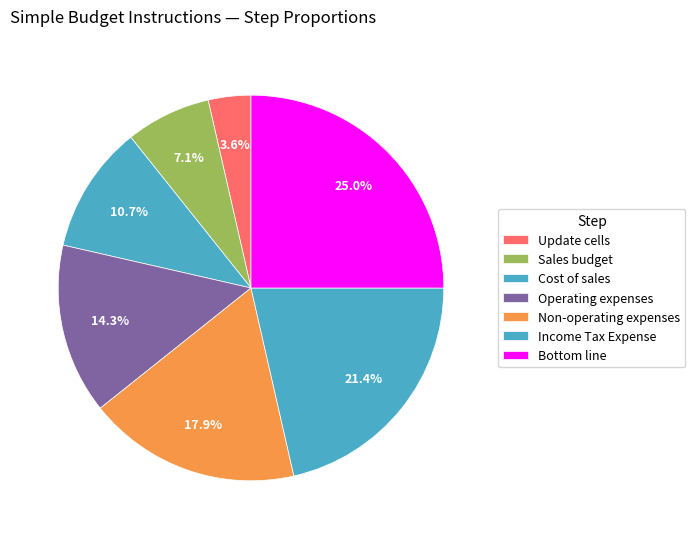

To the nearest percent, what percentage of the pie is Cost of sales?

11%